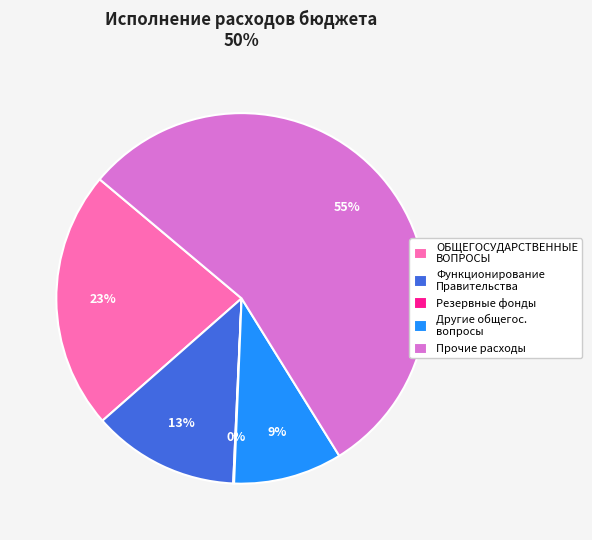

Do Функционирование Правительства and Прочие расходы together represent more than half of the pie?

Yes